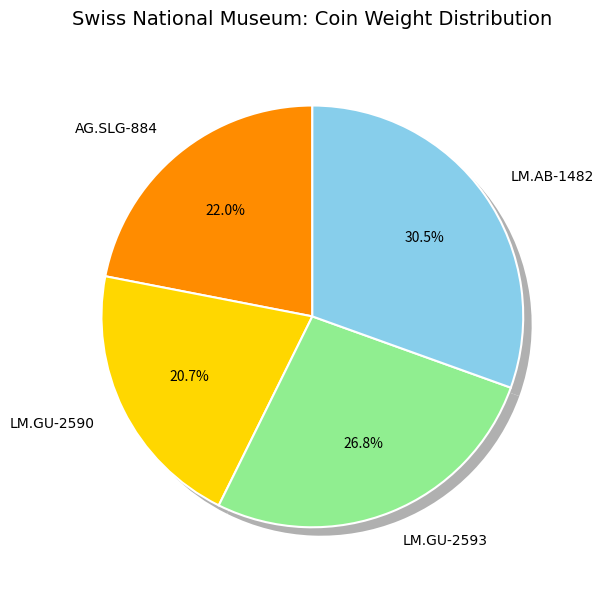

To the nearest percent, what portion does LM.GU-2593 represent?

27%